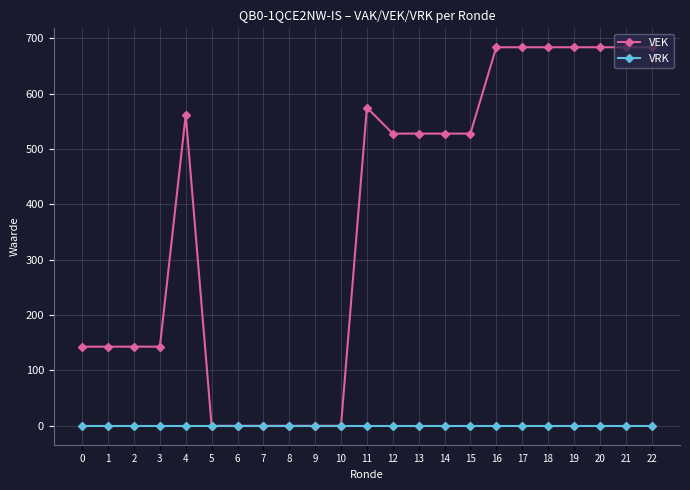

Which series has the largest total across all categories?

VEK